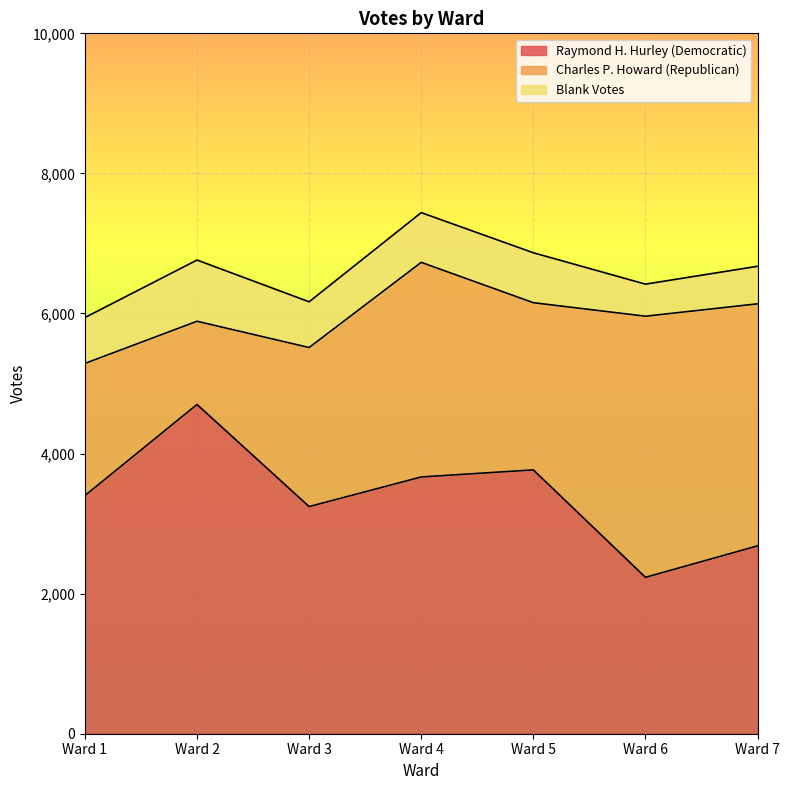

The Raymond H. Hurley (Democratic) series shows 1619 at Ward 7. True or false?

False